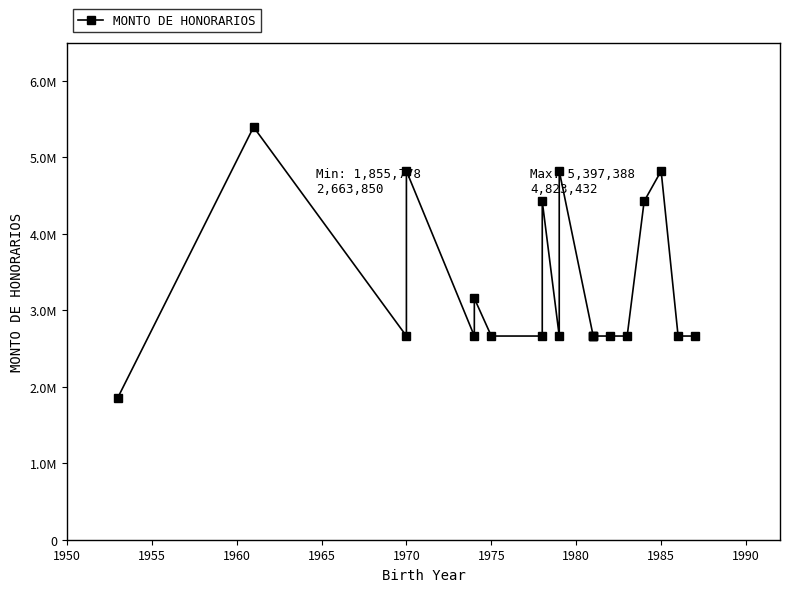

Does the chart display data point markers on the line(s)?

Yes